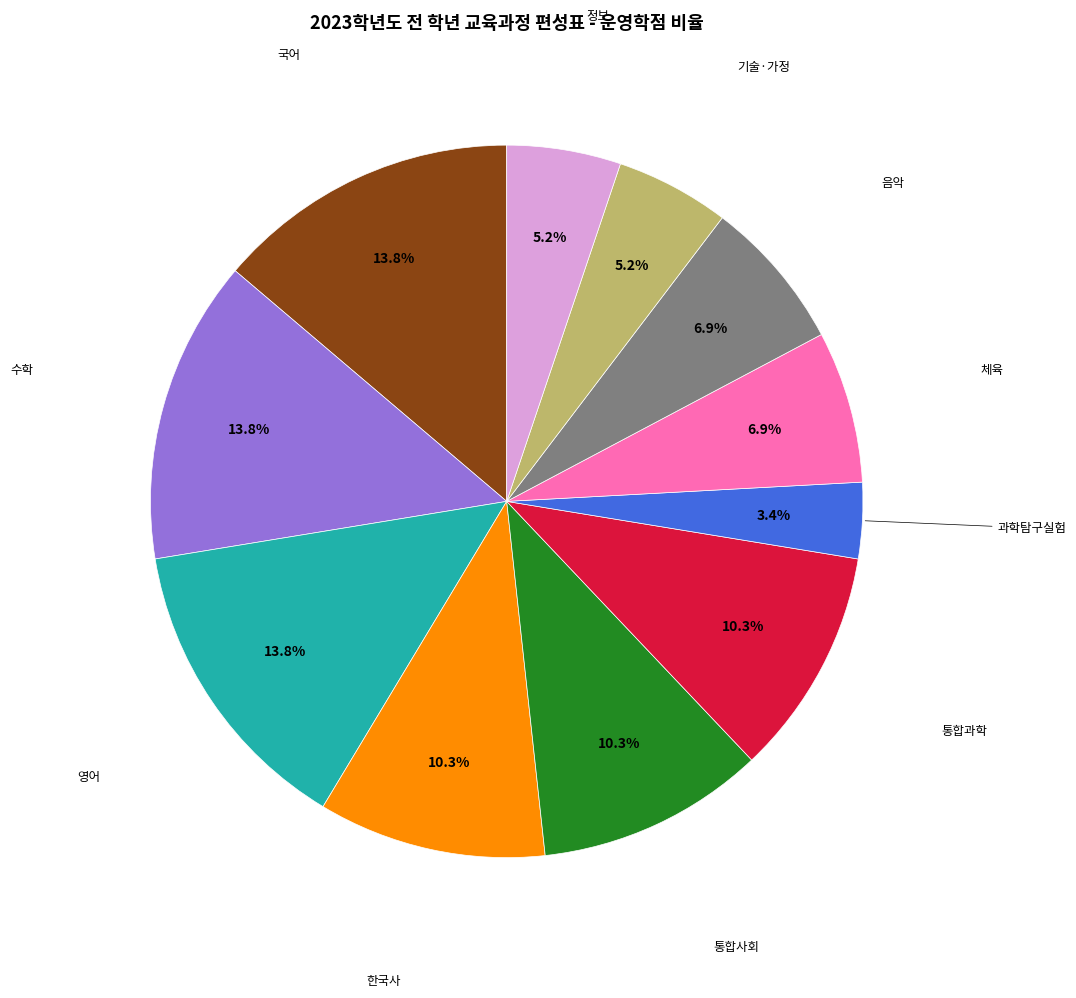

Is there a majority slice in this chart?

No